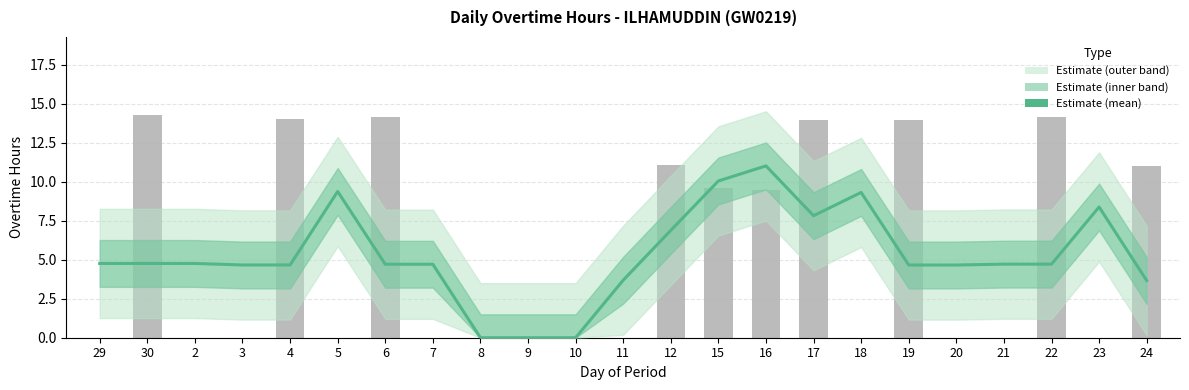

Reading right to left, extract all data points from this chart.

3.7	8.4	4.7	4.7	4.7	4.7	9.3	7.8	11.0	10.0	6.9	3.7	0.0	0.0	0.0	4.7	4.7	9.4	4.7	4.7	4.8	4.8	4.8